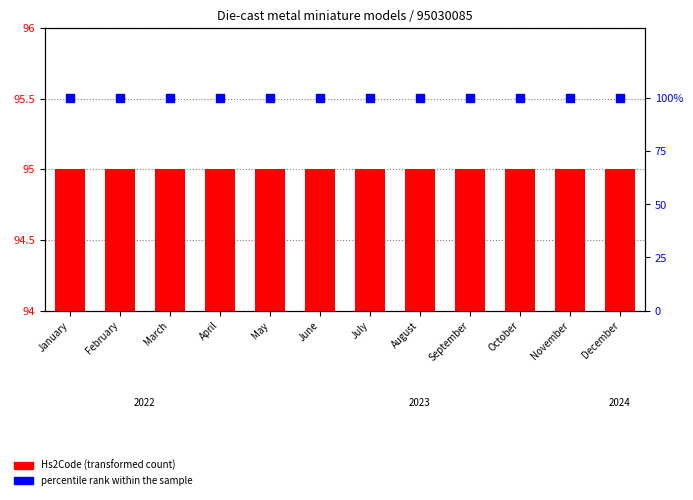

Is the value of Hs2Code (transformed) at November greater than the value of percentile rank within the sample at June?

No